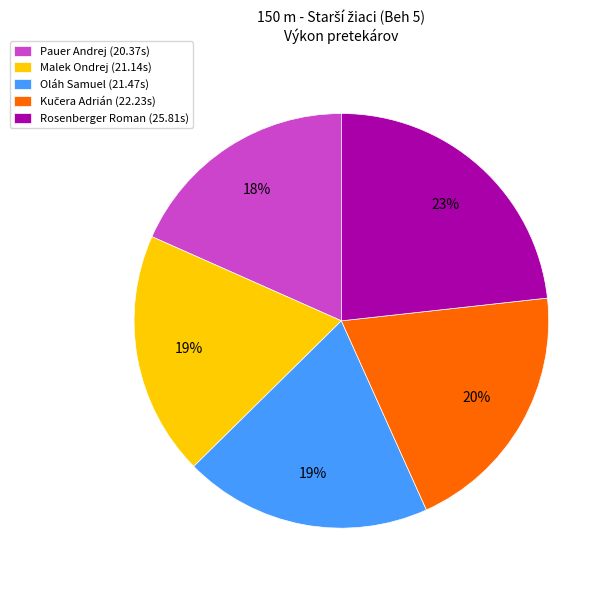

To the nearest percent, what is the average slice percentage?

20%